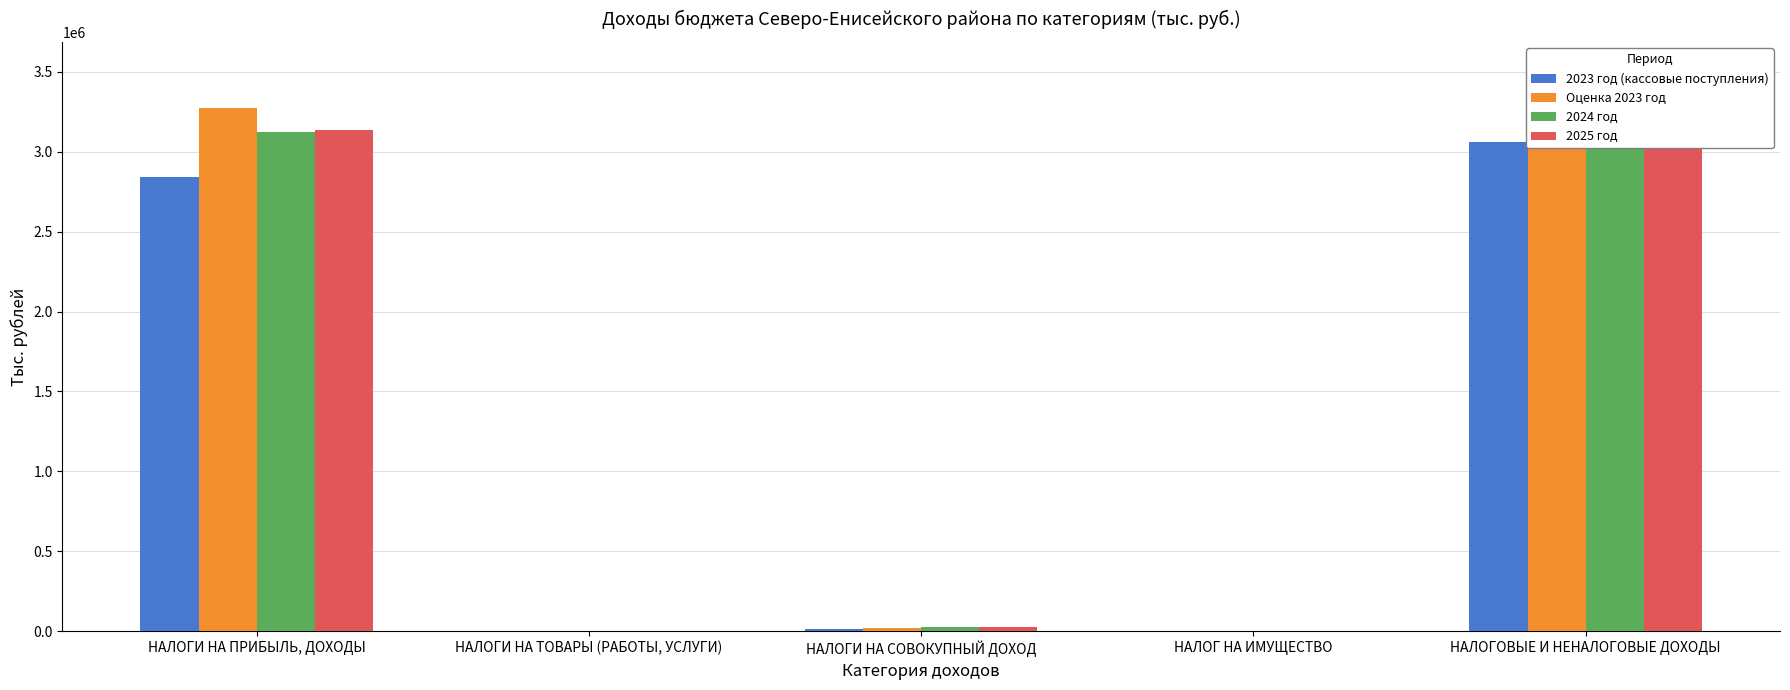

At НАЛОГОВЫЕ И НЕНАЛОГОВЫЕ ДОХОДЫ, list the series in order from largest to smallest.

Оценка 2023 год, 2024 год, 2025 год, 2023 год (кассовые поступления)